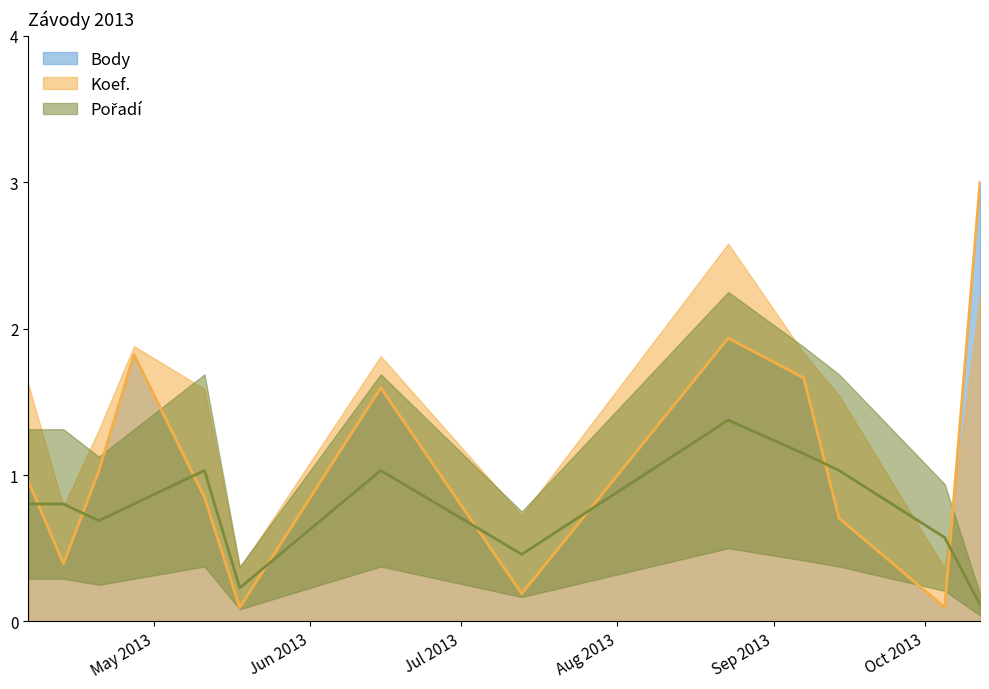

What is the highest value of the Body series?

3.0